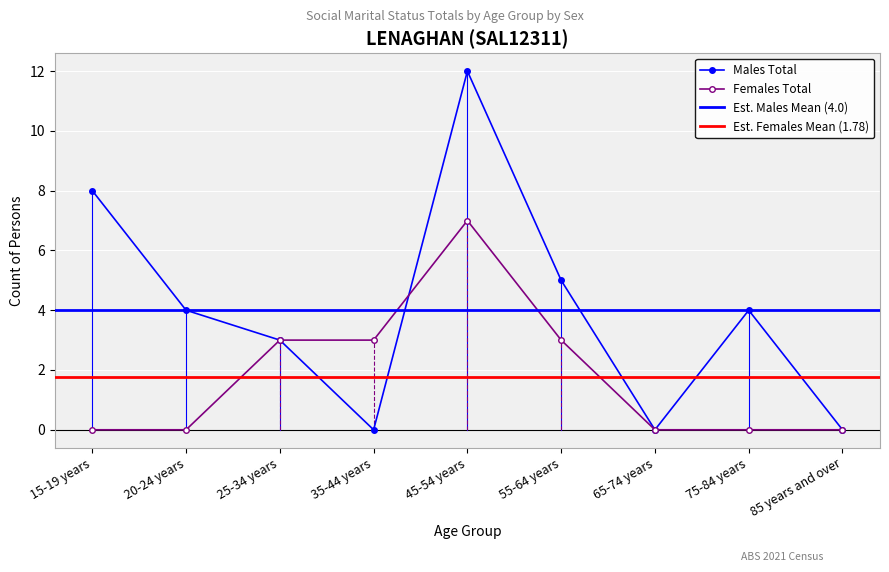

List the labels in order of Females Total value, largest first.

45-54 years, 25-34 years, 35-44 years, 55-64 years, 15-19 years, 20-24 years, 65-74 years, 75-84 years, 85 years and over